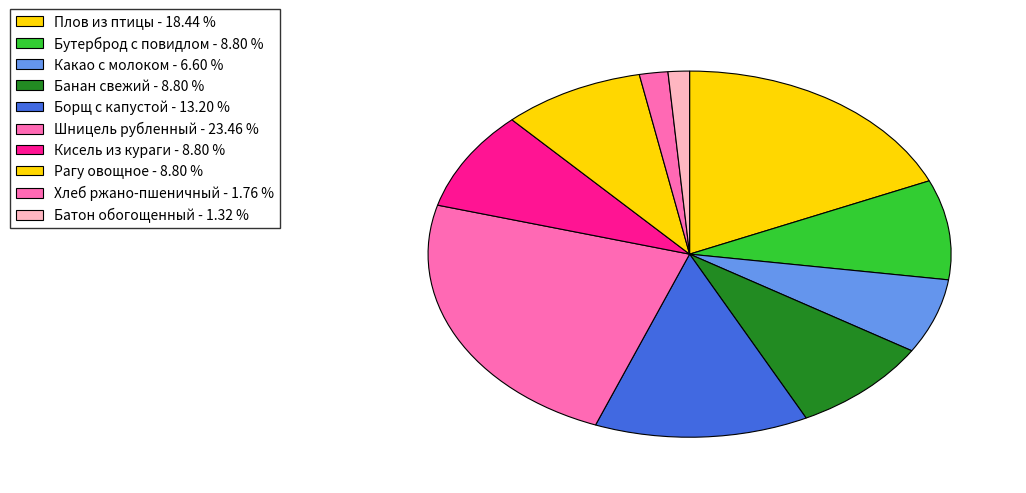

To the nearest percent, what is the difference between the largest and smallest slice percentages?

22%